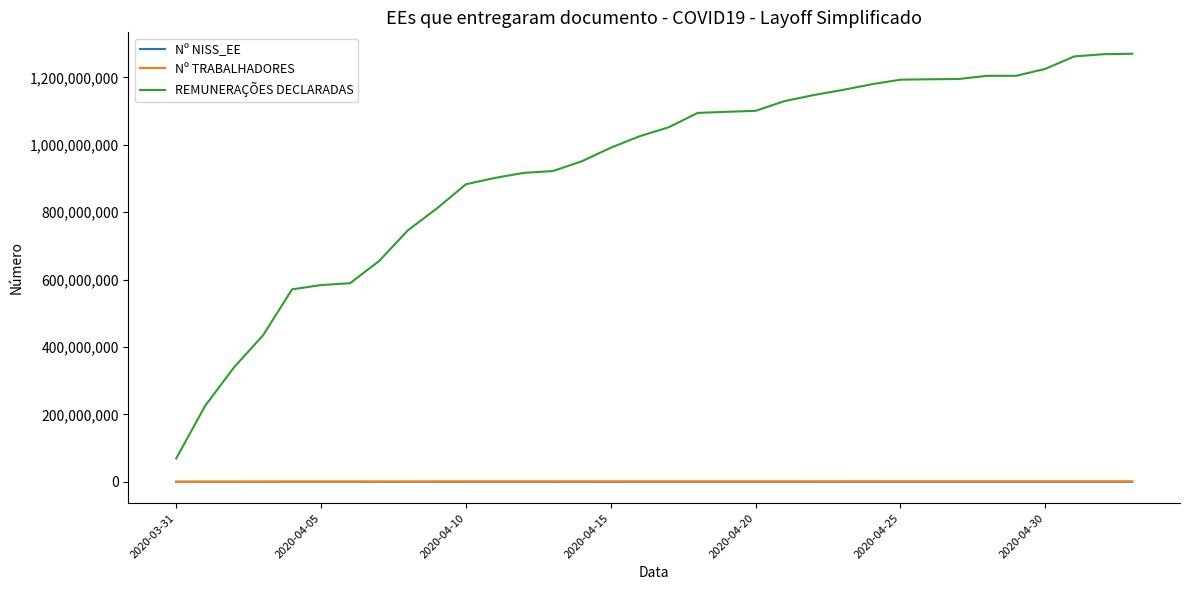

True or false: REMUNERAÇÕES DECLARADAS and Nº TRABALHADORES cross at least once.

False